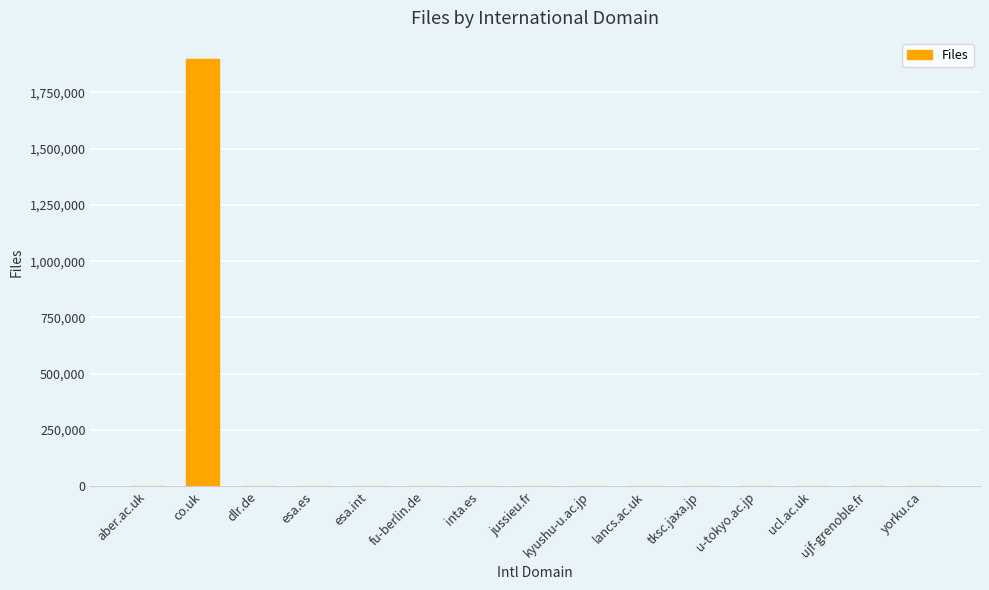

What is the maximum value shown in the chart?

1897449